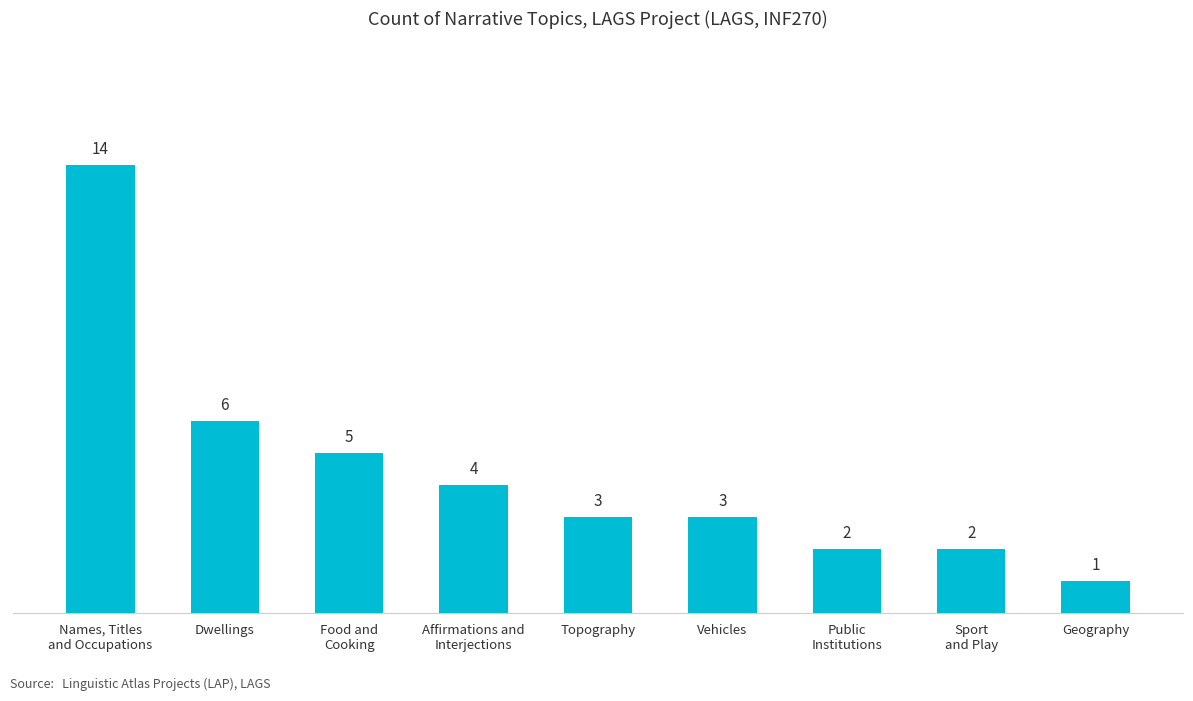

Which label corresponds to the smallest value in the chart?

Geography